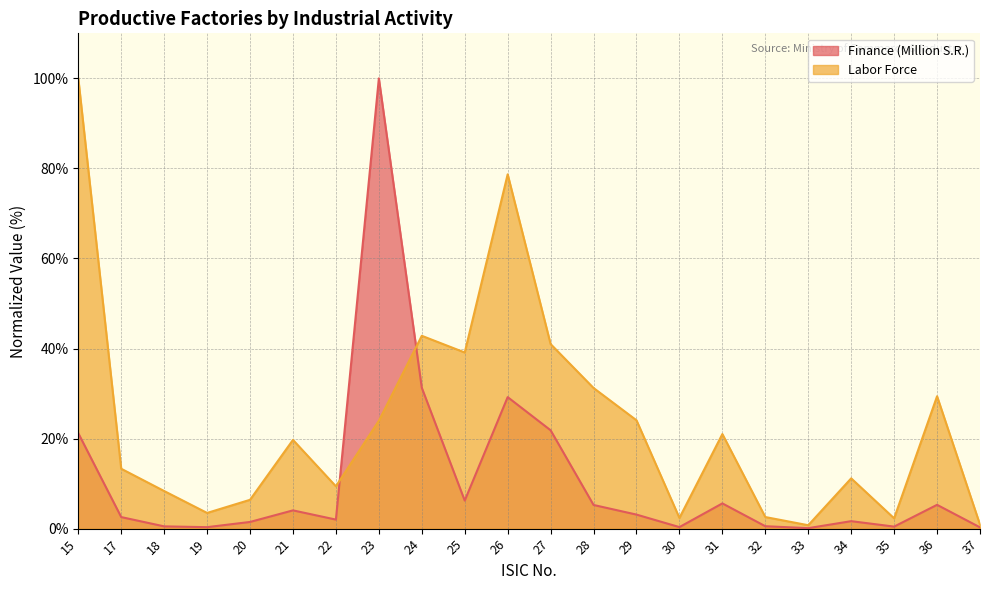

At which label does Finance (Million S.R.) first exceed 3?

15